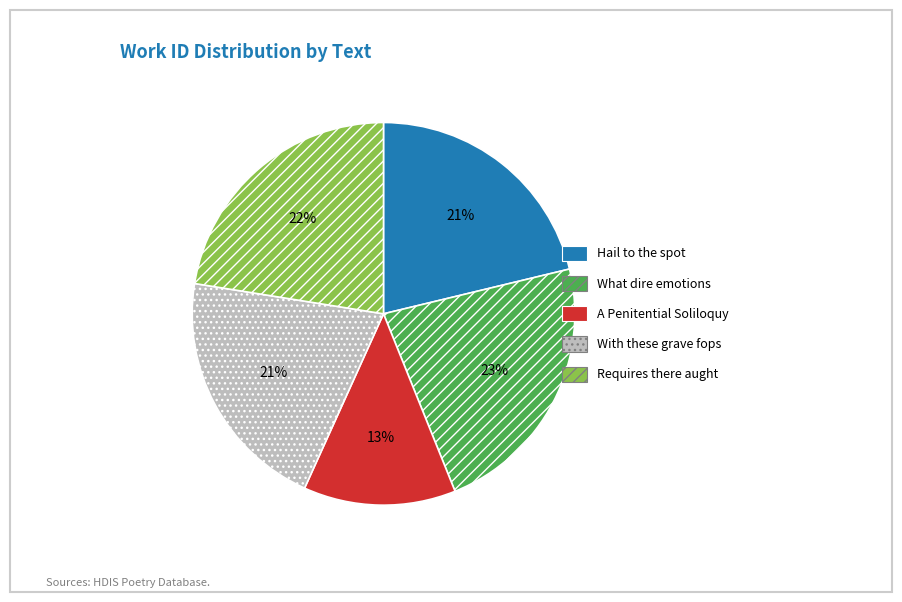

What is the ratio of the value at With these grave fops to the value at What dire emotions?

0.9